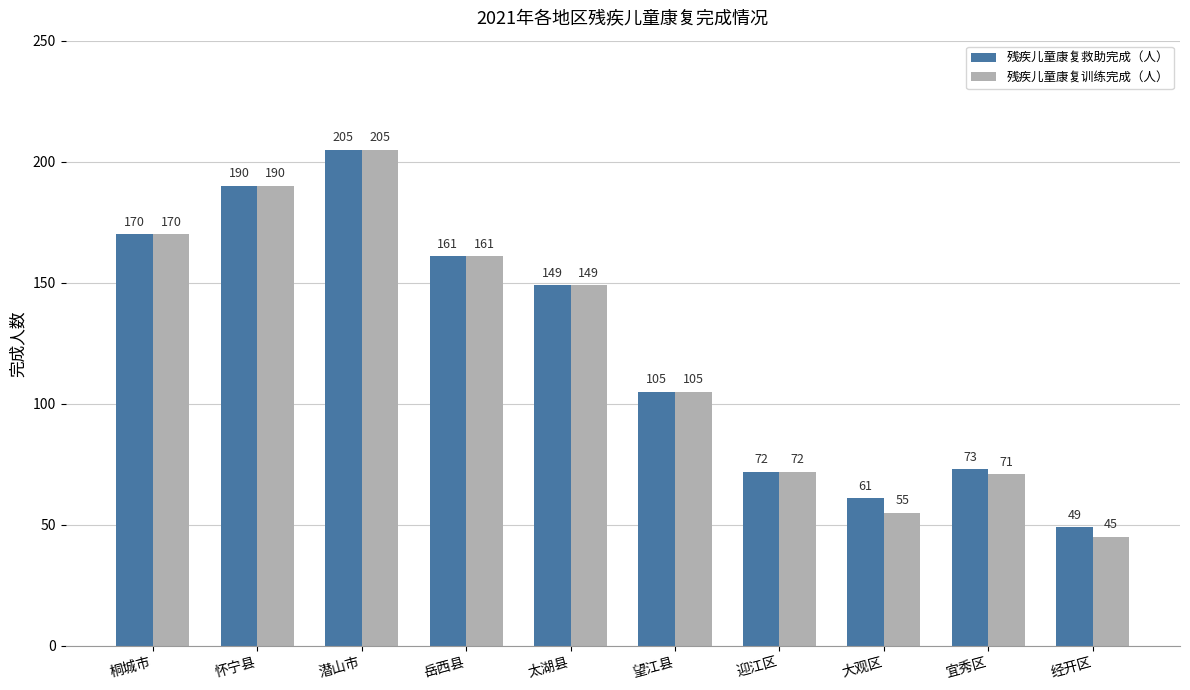

Which series changed the most between 大观区 and 经开区?

残疾儿童康复救助完成（人）